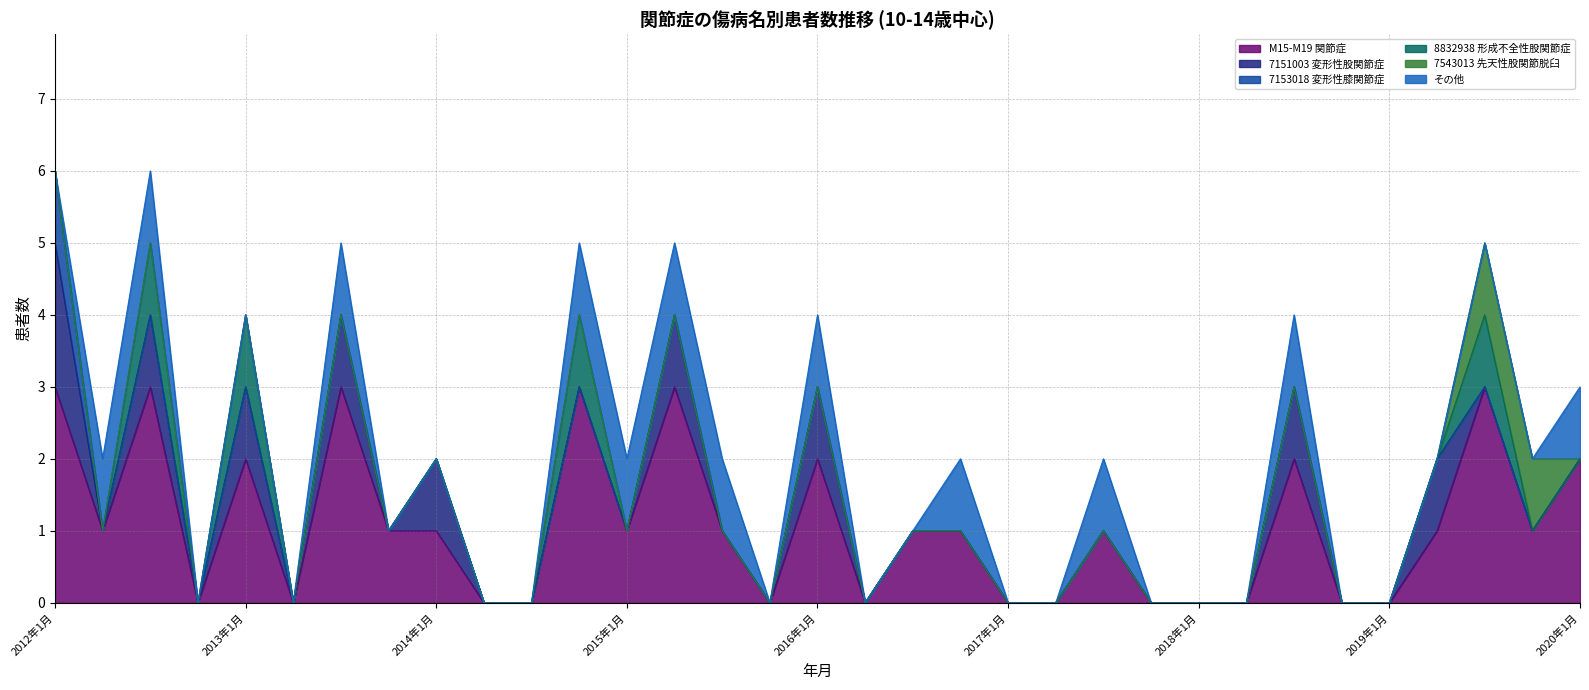

Where do その他 and 7151003 変形性股関節症 first cross each other?

2012年1月 and 2012年4月